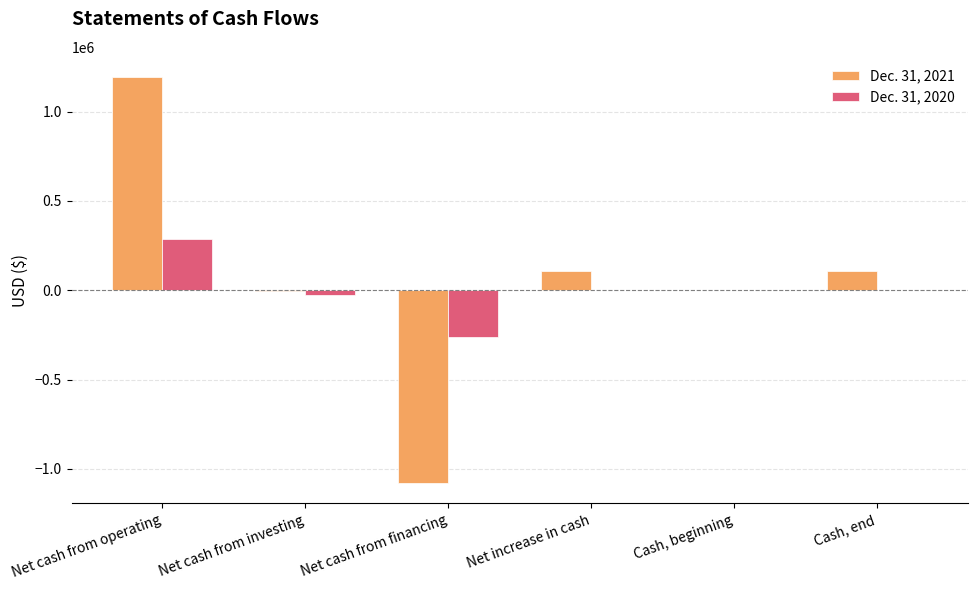

Are the bars grouped side by side (vs. stacked)?

Yes